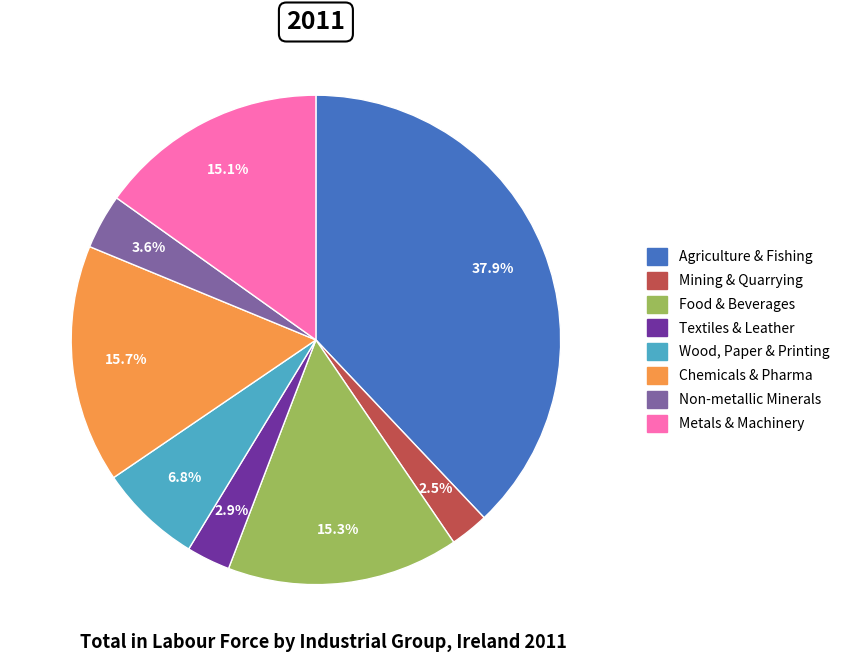

Rank the categories by value from lowest to highest.

Mining & Quarrying, Textiles & Leather, Non-metallic Minerals, Wood, Paper & Printing, Metals & Machinery, Food & Beverages, Chemicals & Pharma, Agriculture & Fishing